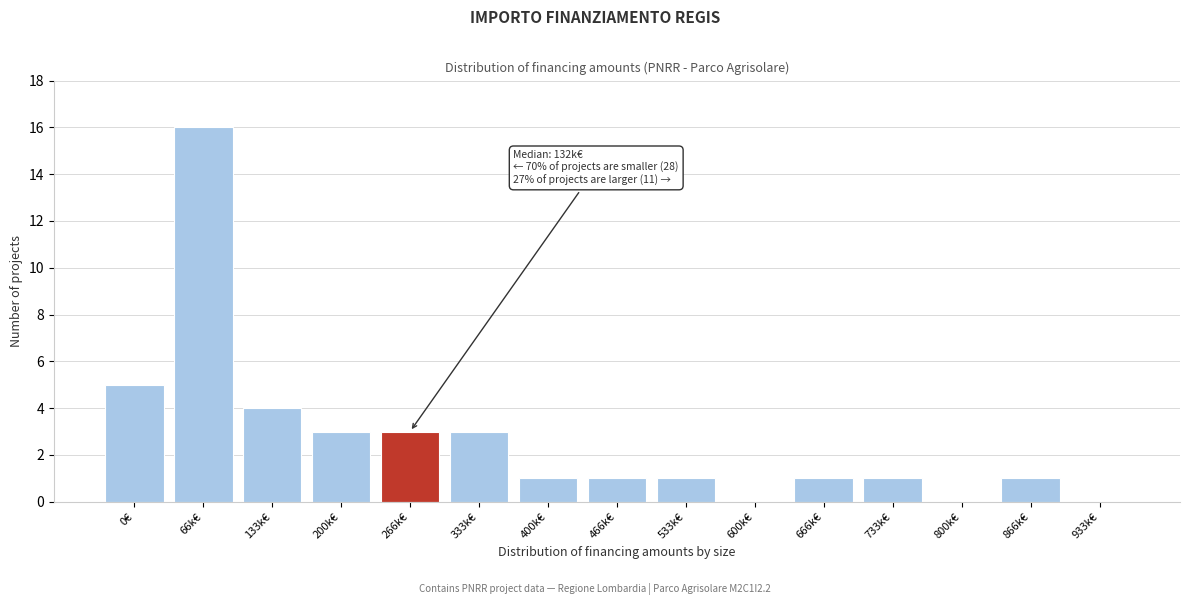

Reading left to right, extract all data points from this chart.

0€=5	66k€=16	133k€=4	200k€=3	266k€=3	333k€=3	400k€=1	466k€=1	533k€=1	600k€=0	666k€=1	733k€=1	800k€=0	866k€=1	933k€=0